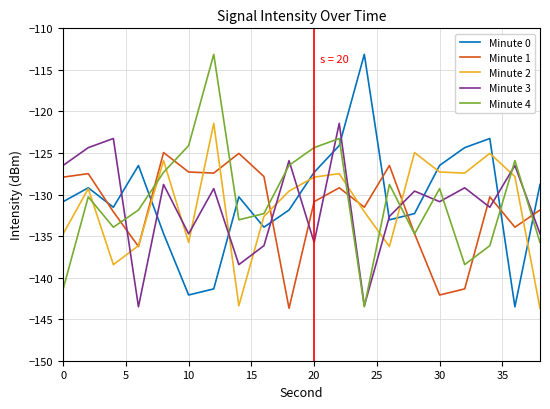

What is the lowest value of the Minute 1 series?

-143.7